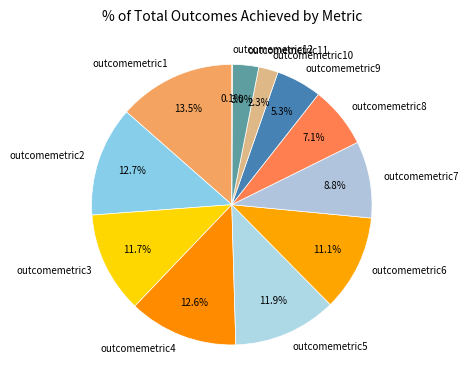

What is the largest slice in the pie chart?

outcomemetric1